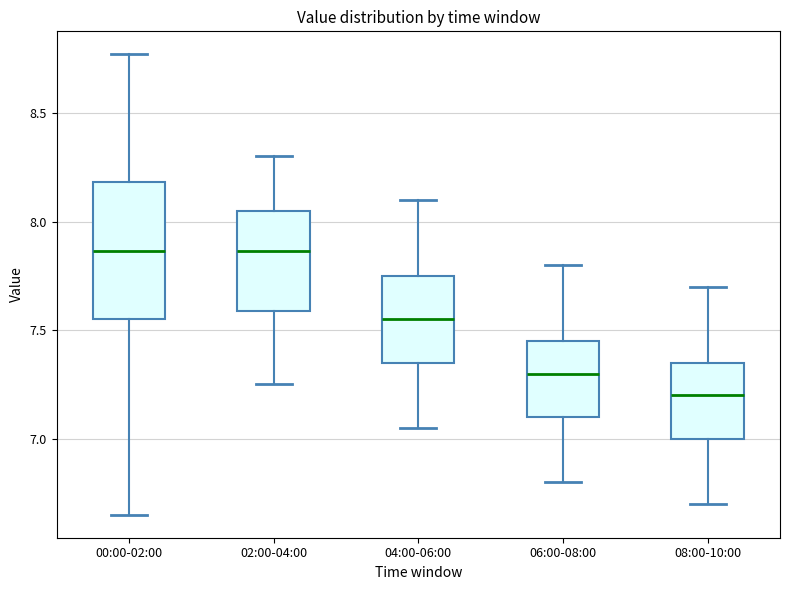

Reading left to right, transcribe this box plot: for each box, give where its median line is, the range the box spans, and where its two whiskers end, as read against the y-axis. The values are not printed on the chart, so give them approximately, as read against the axis.

00:00-02:00: median 7.85, box 7.55 to 8.20, whiskers 6.65 to 8.75
02:00-04:00: median 7.85, box 7.60 to 8.05, whiskers 7.25 to 8.30
04:00-06:00: median 7.55, box 7.35 to 7.75, whiskers 7.05 to 8.10
06:00-08:00: median 7.30, box 7.10 to 7.45, whiskers 6.80 to 7.80
08:00-10:00: median 7.20, box 7.00 to 7.35, whiskers 6.70 to 7.70